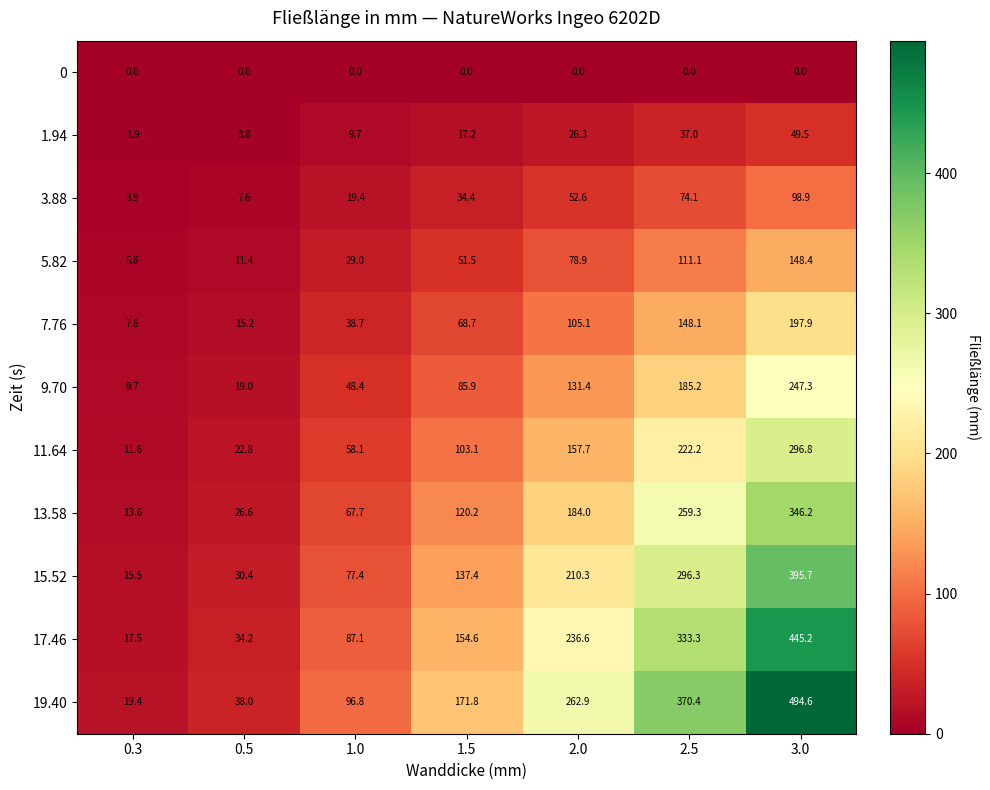

Which series has the largest total across all categories?

19.40